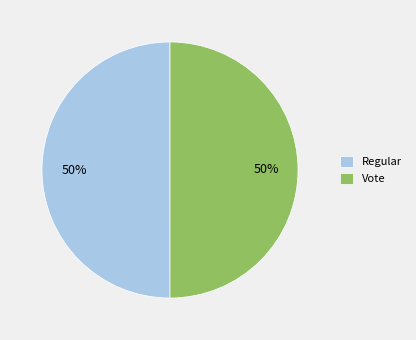

Approximately how many times larger is the value at Vote compared to Regular?

1.0